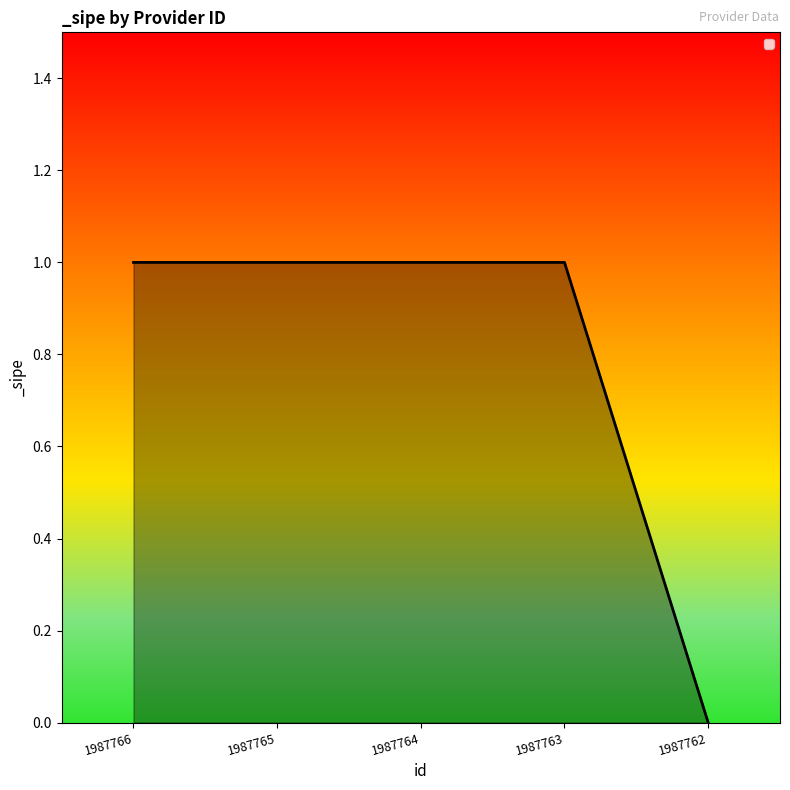

What is the maximum value shown in the chart?

1